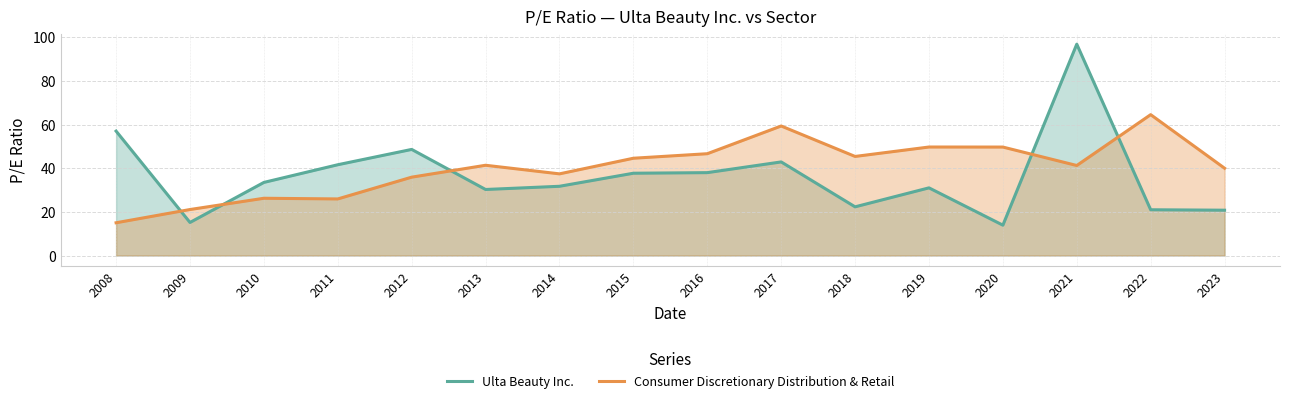

What is the lowest value of the Consumer Discretionary Distribution & Retail series?

15.0